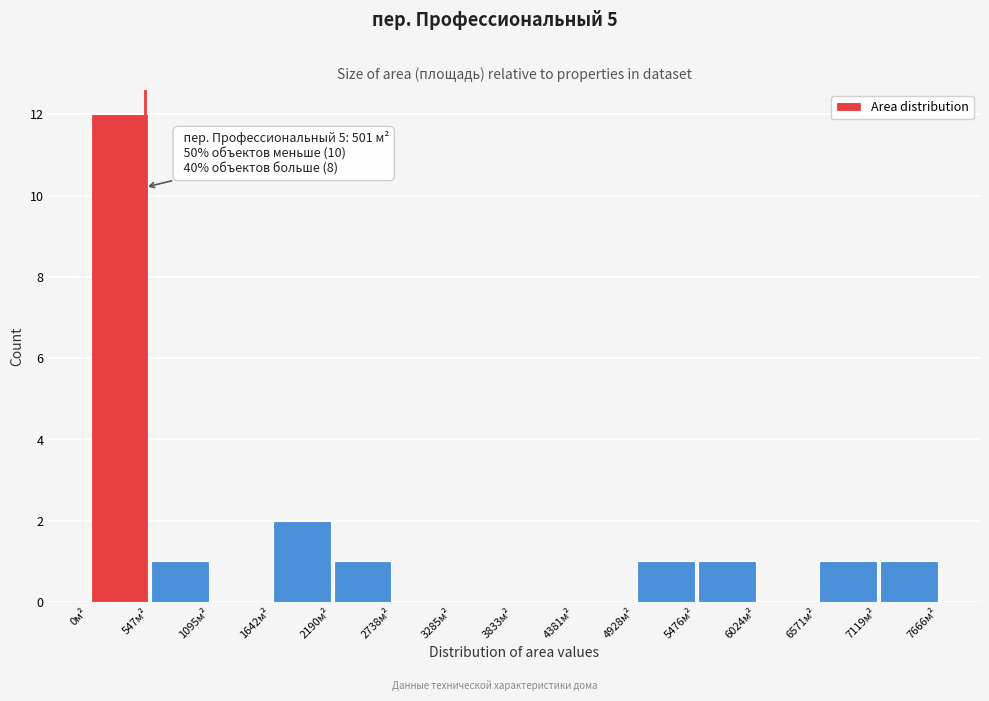

Over which range of the x-axis is the bar tallest?

0 to 500